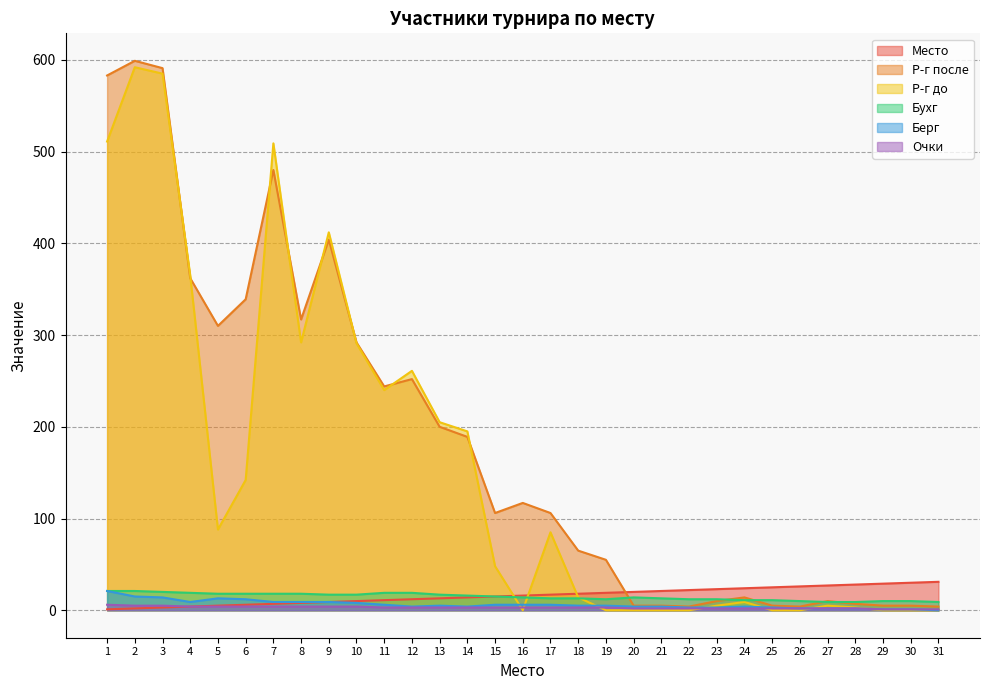

True or false: Р-г до has more than 0 interior local peaks.

True